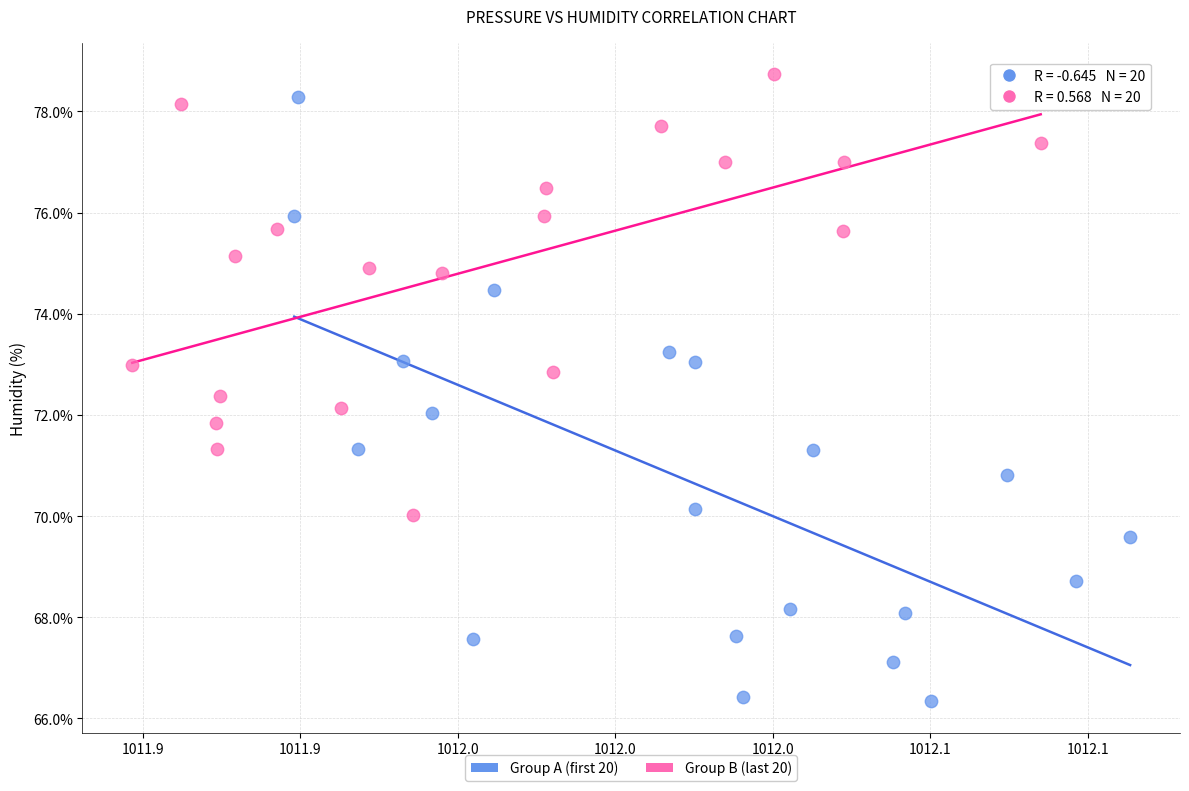

Which series reaches the minimum Y coordinate?

Group A (first 20)